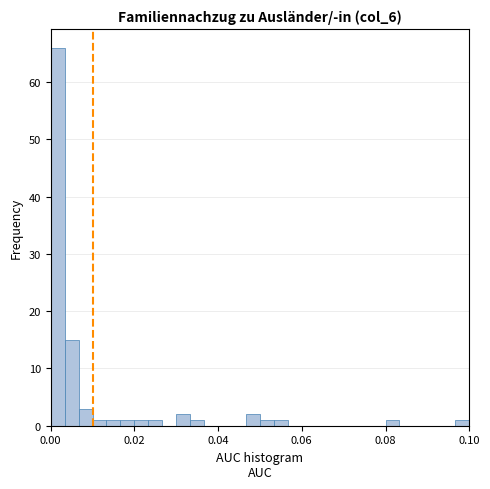

Read against the x-axis, roughly where is the centre of the tallest bar?

0.002